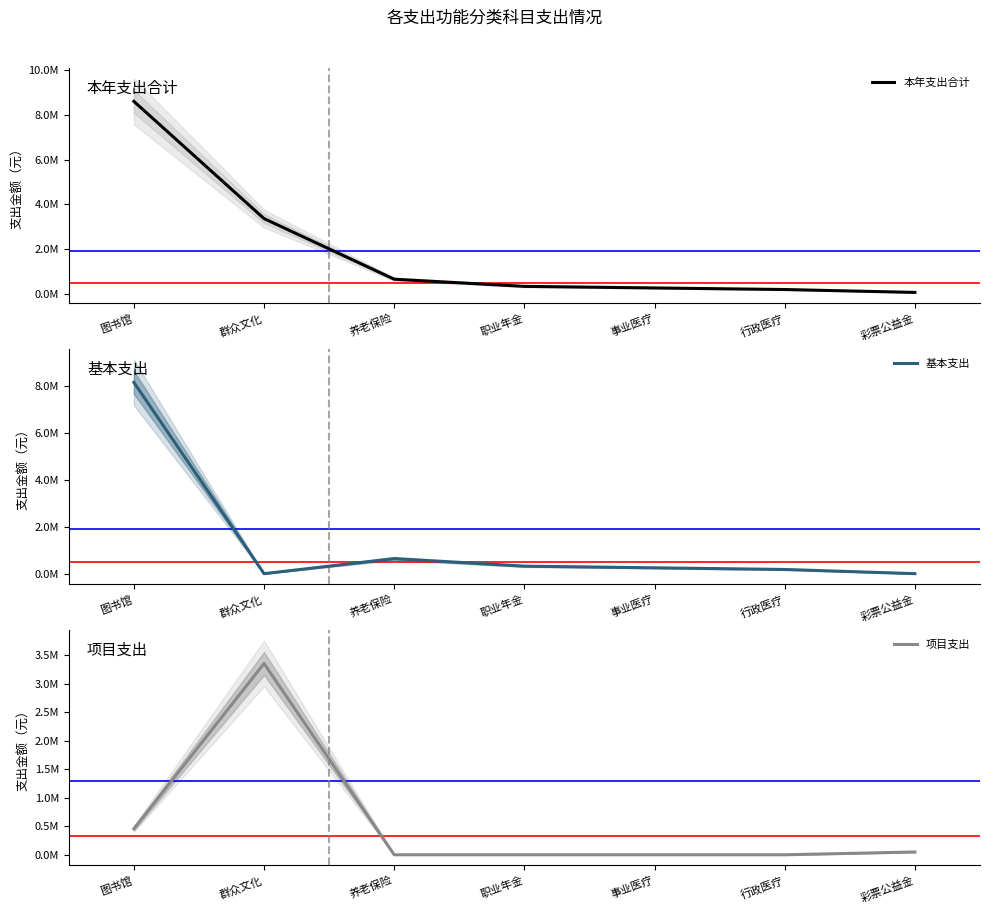

At how many categories does at least one series exceed 5541077?

1